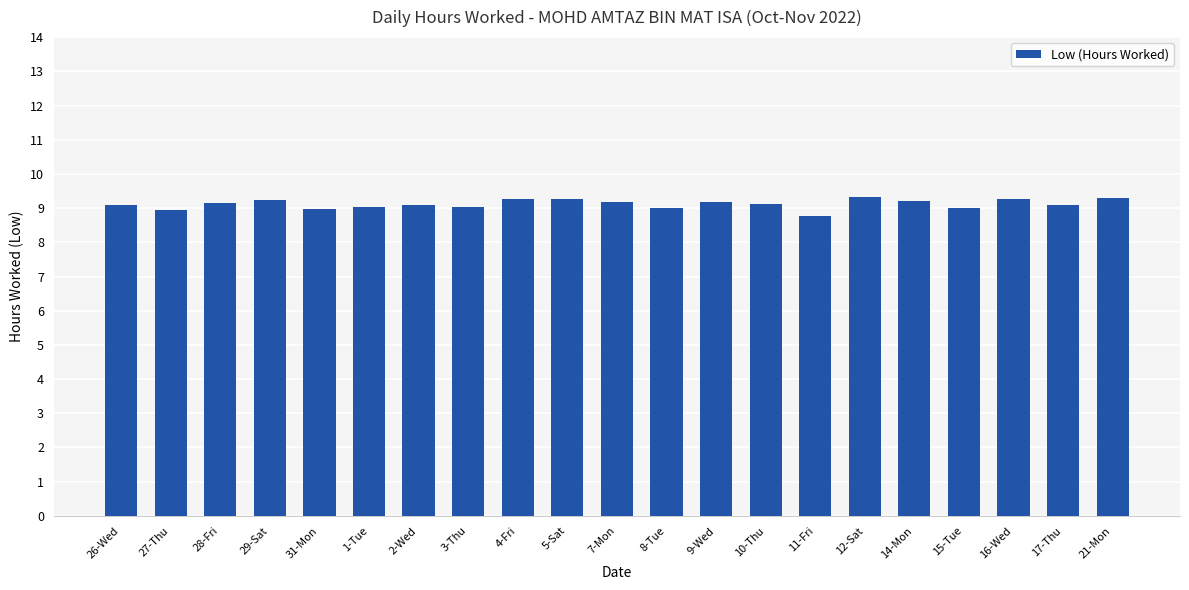

What is the change in value from 11-Fri to 17-Thu?

+0.3